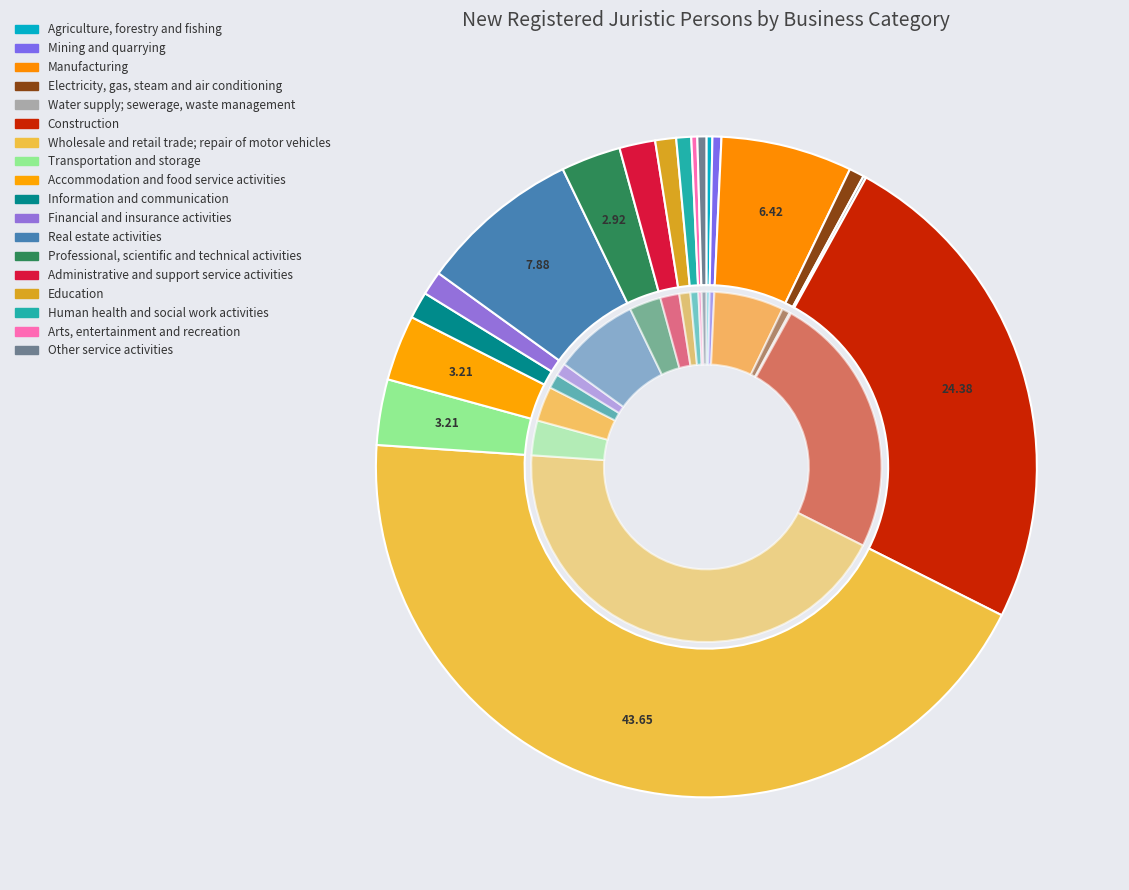

What percentage do Water supply; sewerage, waste management and Information and communication together represent?

1.5%